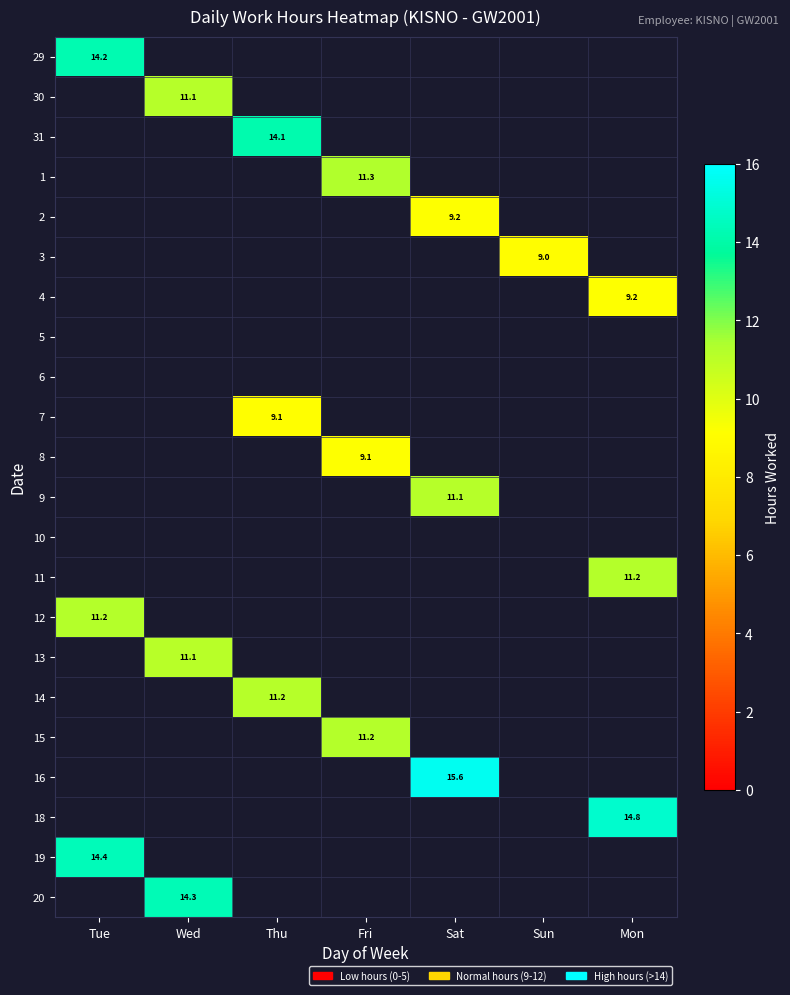

How many values in the 18 series exceed 0?

1